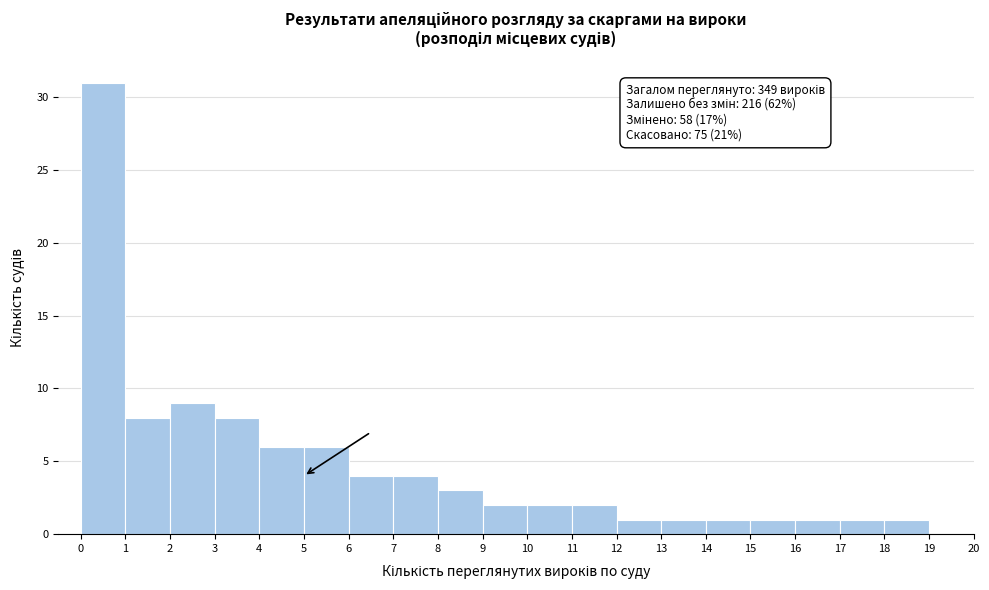

Which range on the x-axis has the tallest bar?

0 to 1